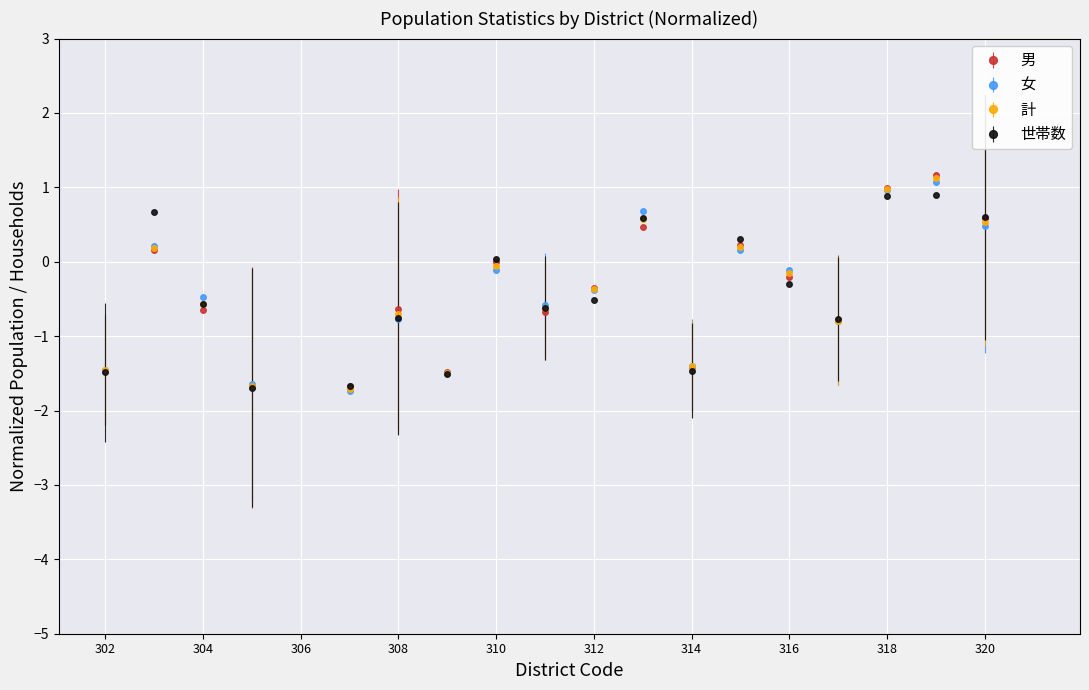

Reading left to right, what are all the values shown in this chart?

男: 302=-1.5	303=0.2	304=-0.6	305=-1.7	306=3.3	307=-1.7	308=-0.6	309=-1.5	310=-0.0	311=-0.7	312=-0.4	313=0.5	314=-1.4	315=0.2	316=-0.2	317=-0.8	318=1.0	319=1.2	320=0.6	321=4.2
女: 302=-1.4	303=0.2	304=-0.5	305=-1.6	306=3.0	307=-1.7	308=-0.8	309=-1.5	310=-0.1	311=-0.6	312=-0.4	313=0.7	314=-1.4	315=0.2	316=-0.1	317=-0.8	318=1.0	319=1.1	320=0.5	321=4.3
計: 302=-1.5	303=0.2	304=-0.6	305=-1.7	306=3.2	307=-1.7	308=-0.7	309=-1.5	310=-0.1	311=-0.6	312=-0.4	313=0.6	314=-1.4	315=0.2	316=-0.2	317=-0.8	318=1.0	319=1.1	320=0.5	321=4.3
世帯数: 302=-1.5	303=0.7	304=-0.6	305=-1.7	306=3.1	307=-1.7	308=-0.8	309=-1.5	310=0.0	311=-0.6	312=-0.5	313=0.6	314=-1.5	315=0.3	316=-0.3	317=-0.8	318=0.9	319=0.9	320=0.6	321=4.2